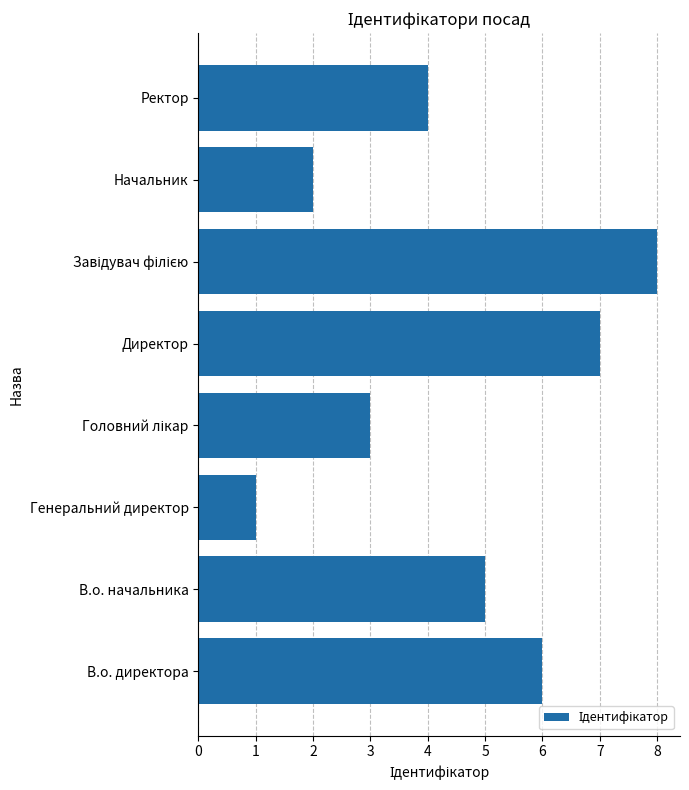

The chart shows a value of 5 at В.о. начальника. True or false?

True